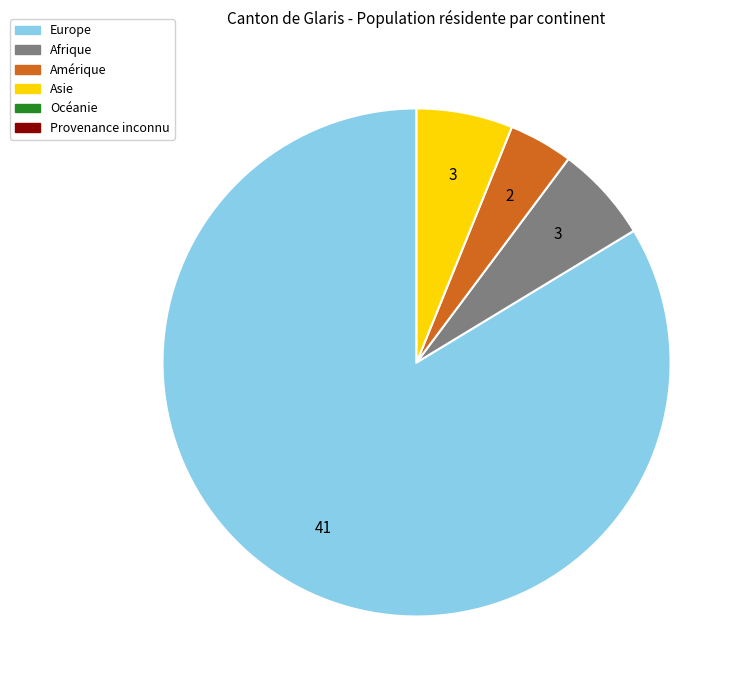

Is there a majority slice in this chart?

Yes